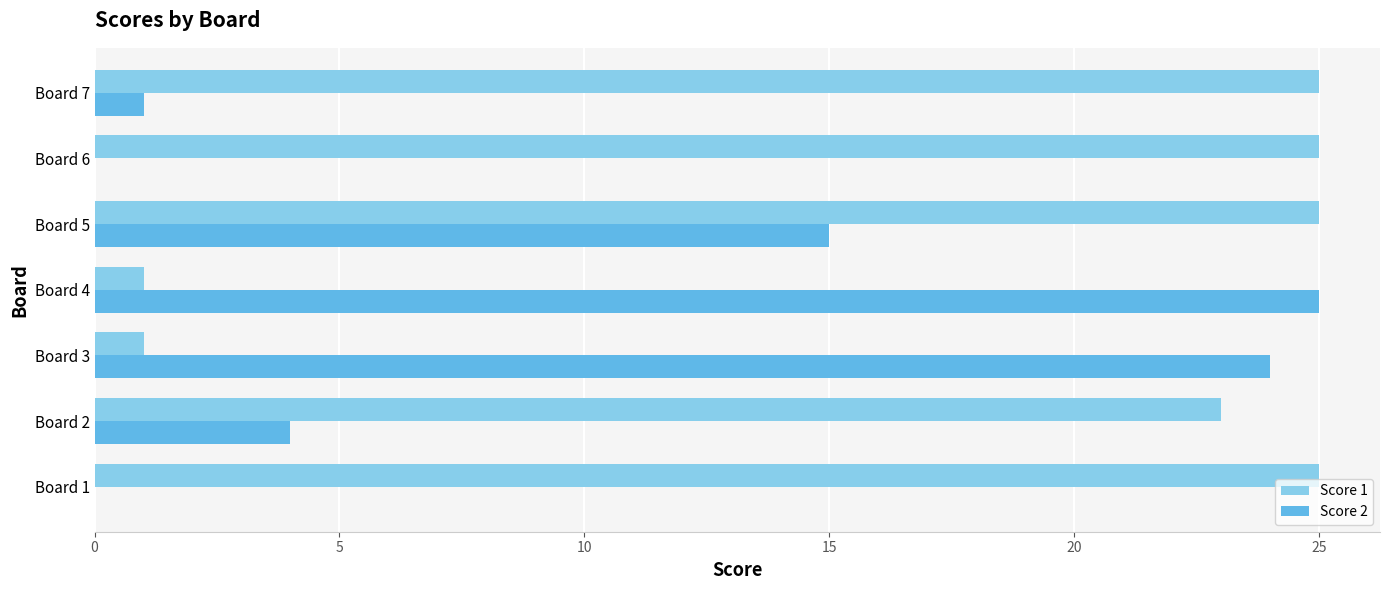

Is the value of Score 1 at Board 5 greater than the value of Score 2 at Board 7?

Yes